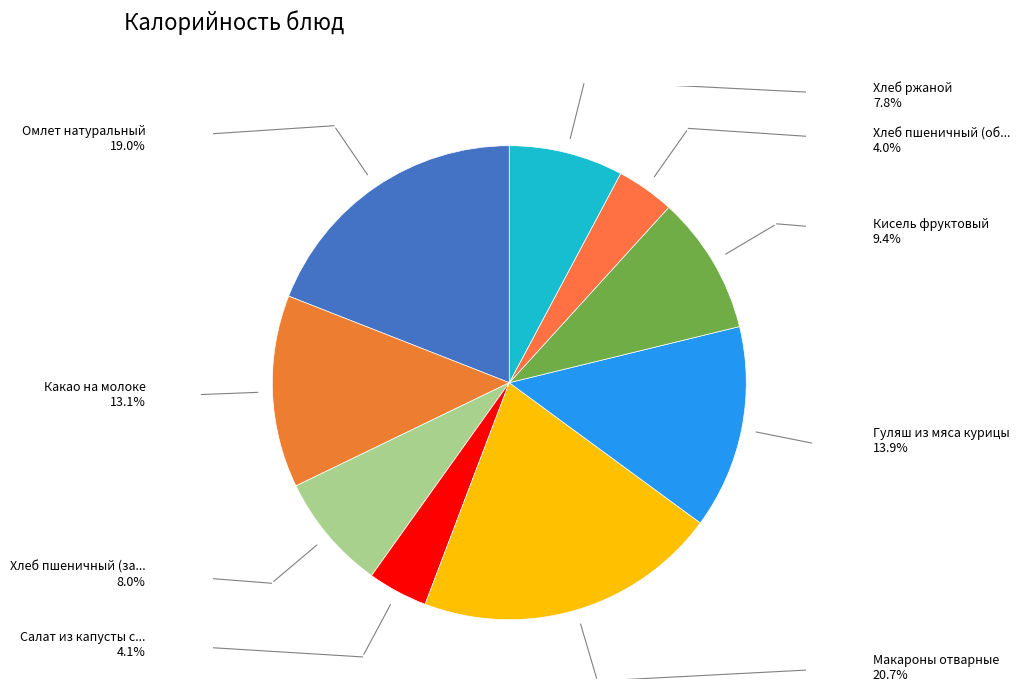

How many slices are in this pie chart?

9